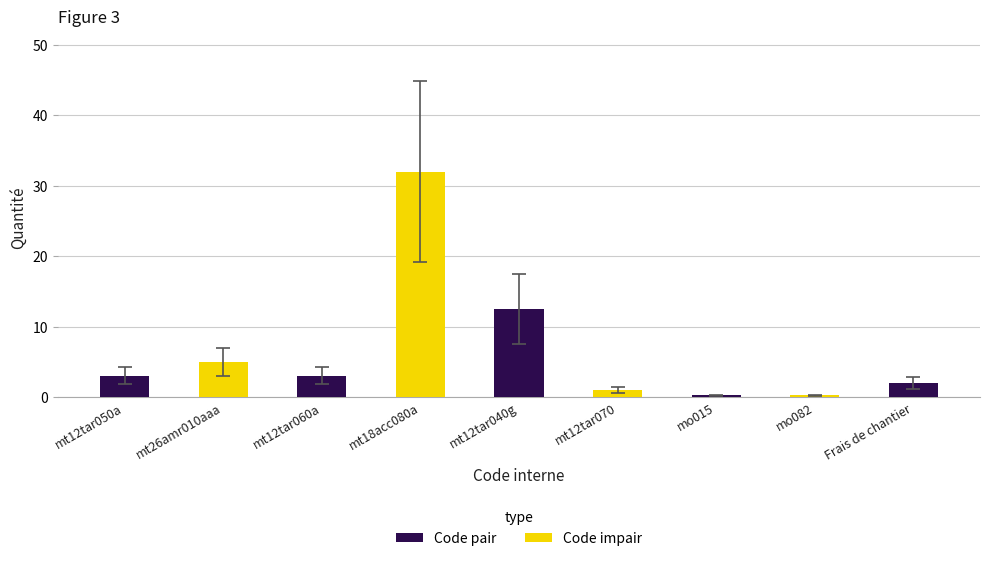

How many bars are there in total?

9